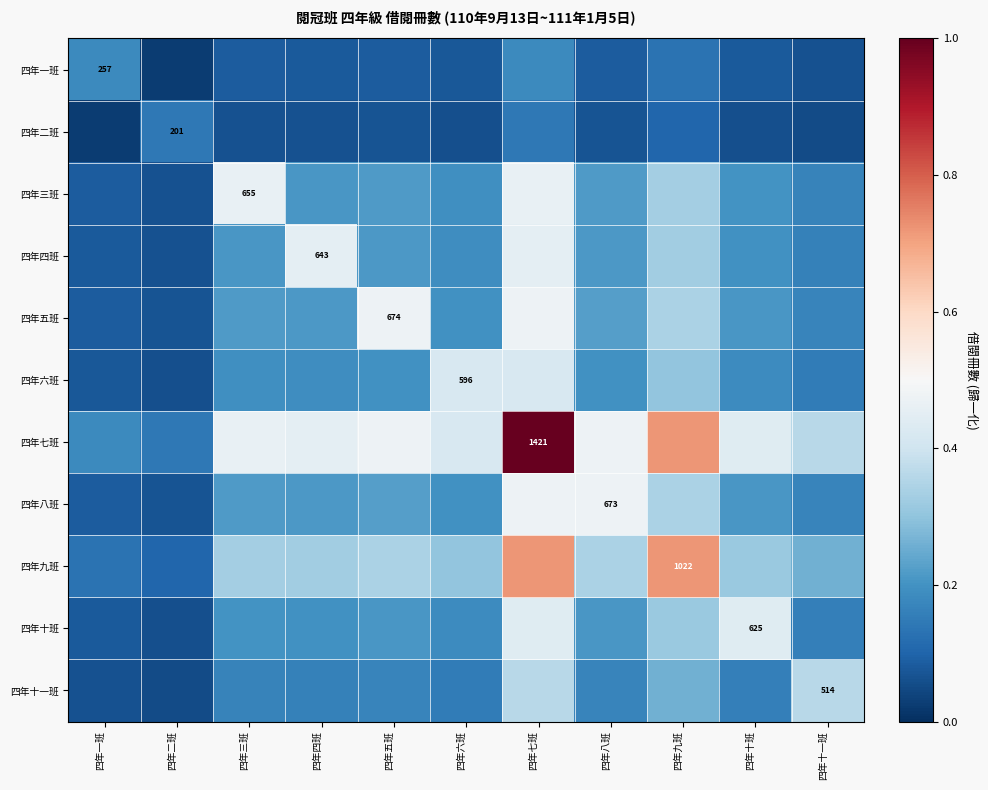

What is the spread (max minus min) of values at 四年六班?

0.4